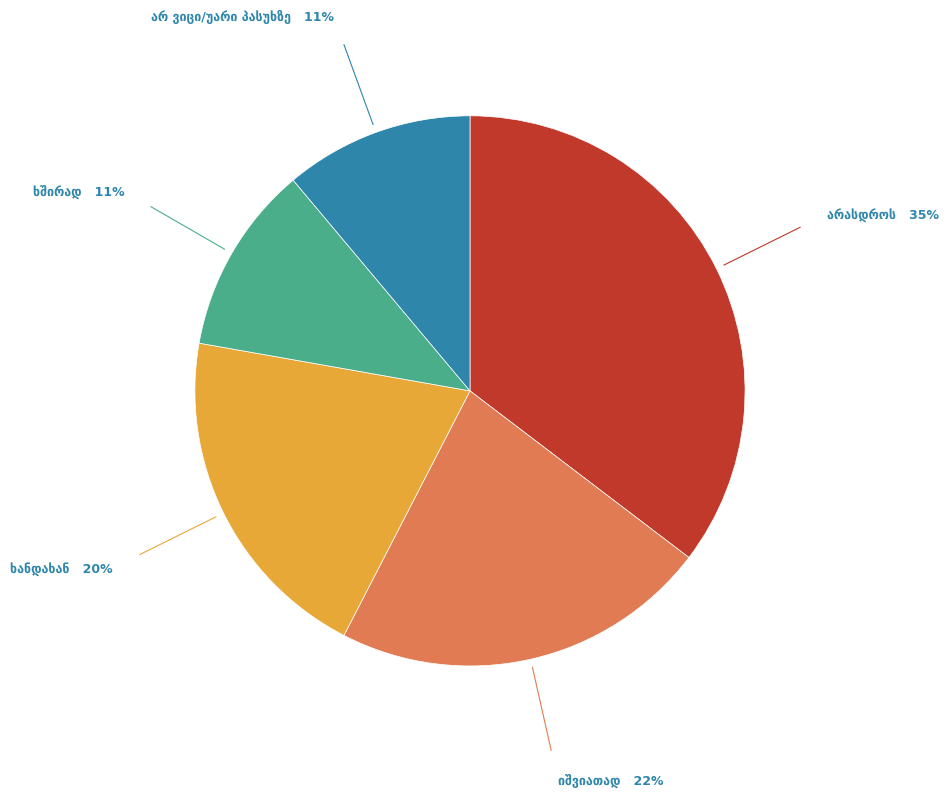

Is there a majority slice in this chart?

No